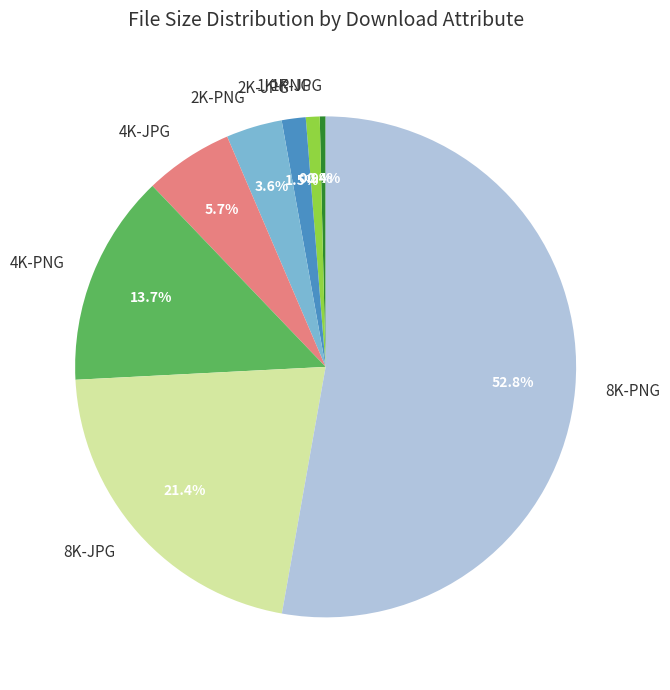

To the nearest percent, what portion does 8K-PNG represent?

53%